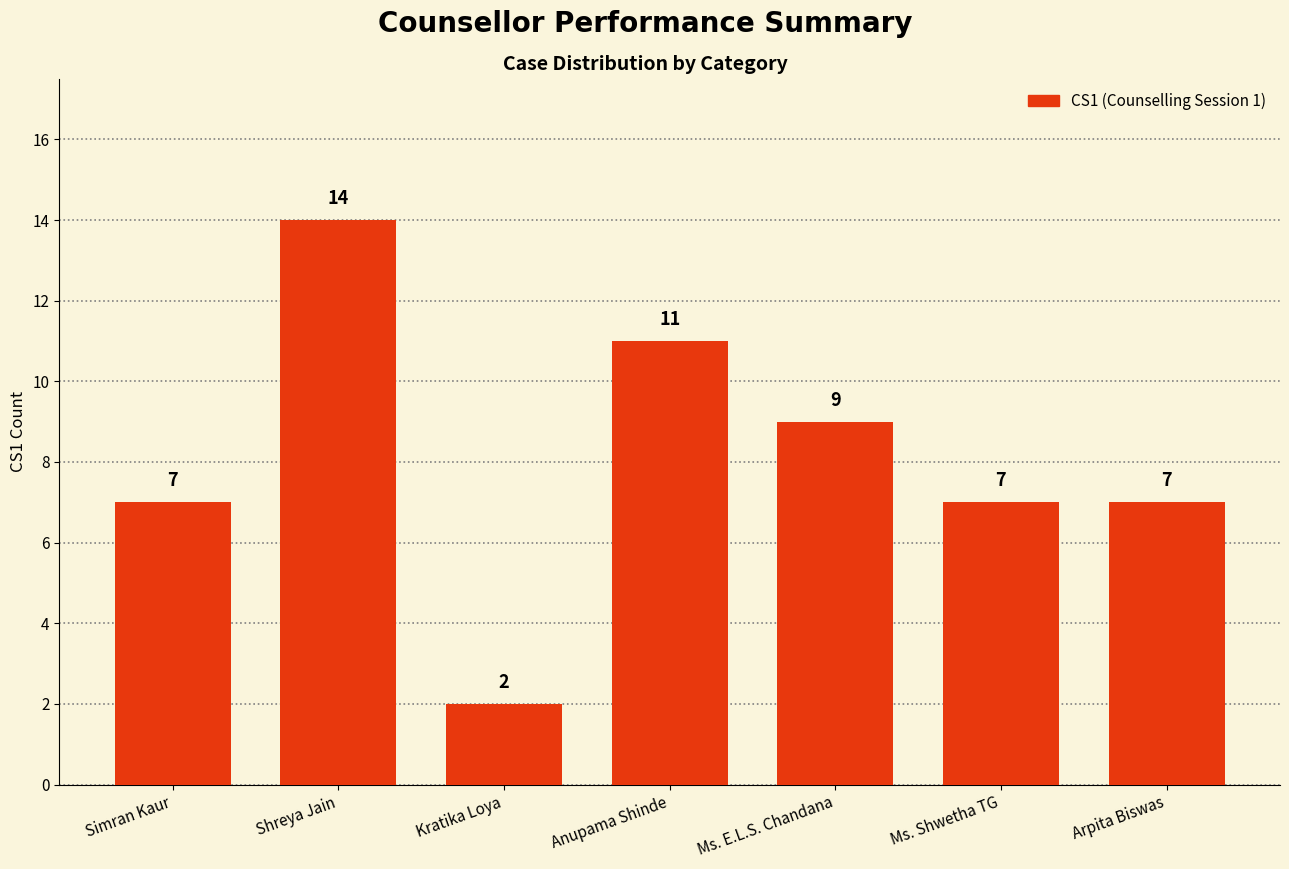

Are the bars grouped side by side (vs. stacked)?

No